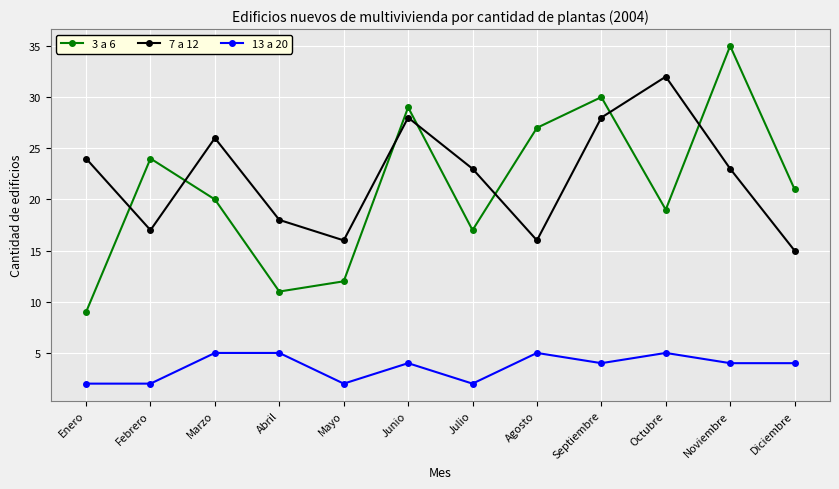

Reading left to right, transcribe all the data shown in this chart.

3 a 6: Enero=9	Febrero=24	Marzo=20	Abril=11	Mayo=12	Junio=29	Julio=17	Agosto=27	Septiembre=30	Octubre=19	Noviembre=35	Diciembre=21
7 a 12: Enero=24	Febrero=17	Marzo=26	Abril=18	Mayo=16	Junio=28	Julio=23	Agosto=16	Septiembre=28	Octubre=32	Noviembre=23	Diciembre=15
13 a 20: Enero=2	Febrero=2	Marzo=5	Abril=5	Mayo=2	Junio=4	Julio=2	Agosto=5	Septiembre=4	Octubre=5	Noviembre=4	Diciembre=4